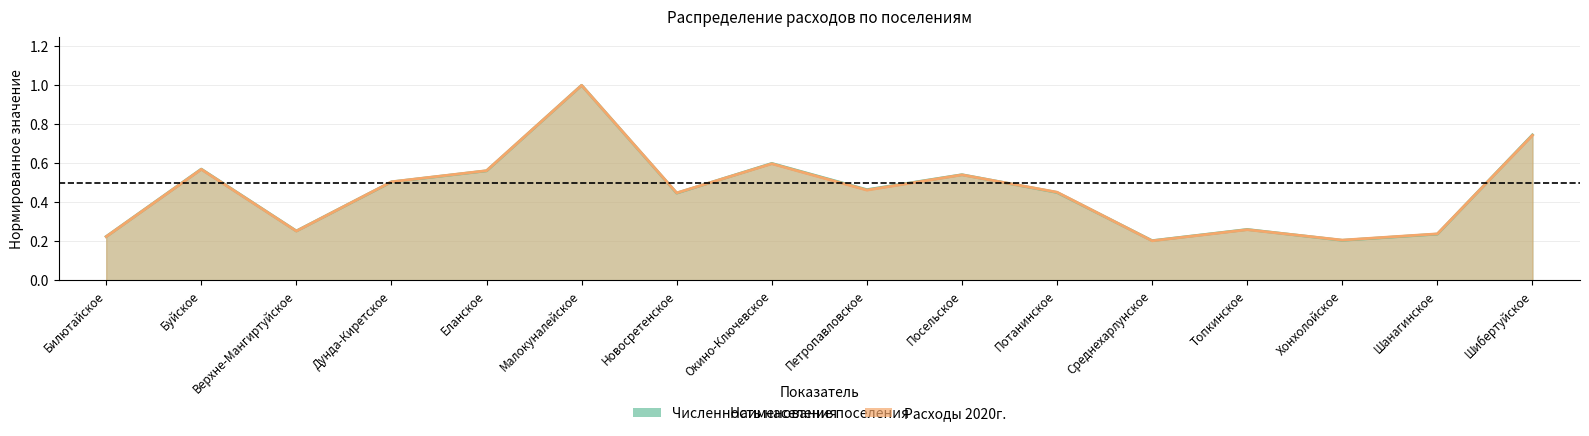

At how many categories does at least one series exceed 0?

16